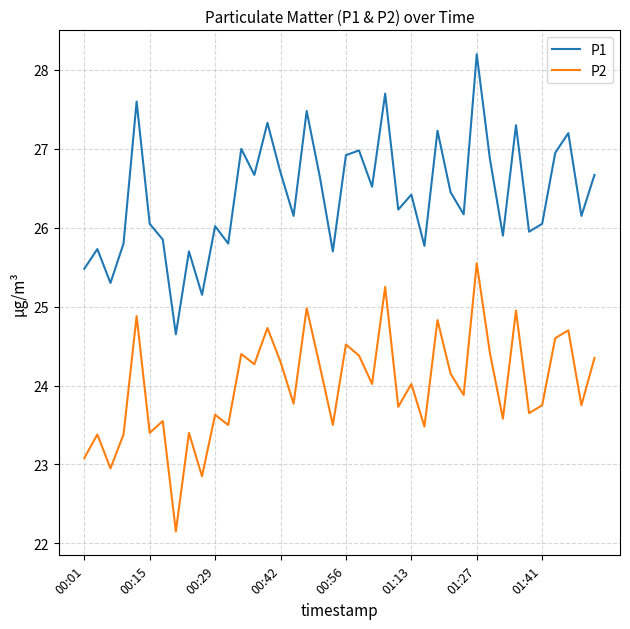

Rank the series by their maximum value, from lowest to highest.

P2, P1